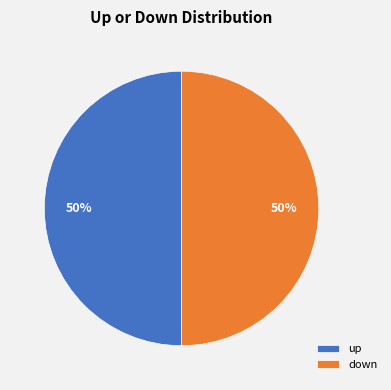

Approximately how many times larger is the value at down compared to up?

1.0